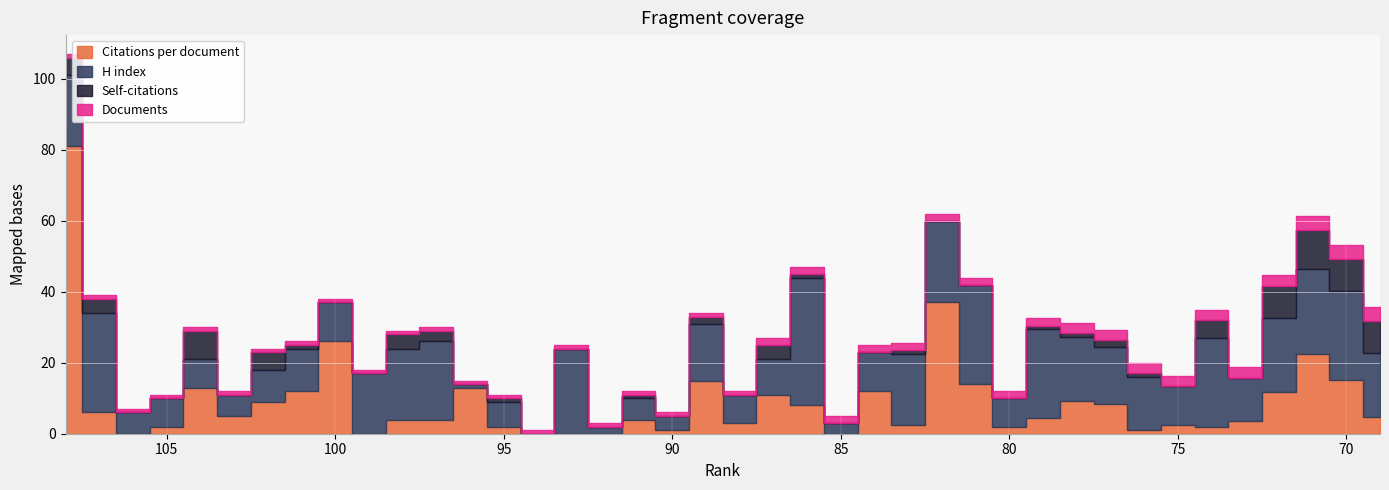

At which category is the sum across all series the highest?

108